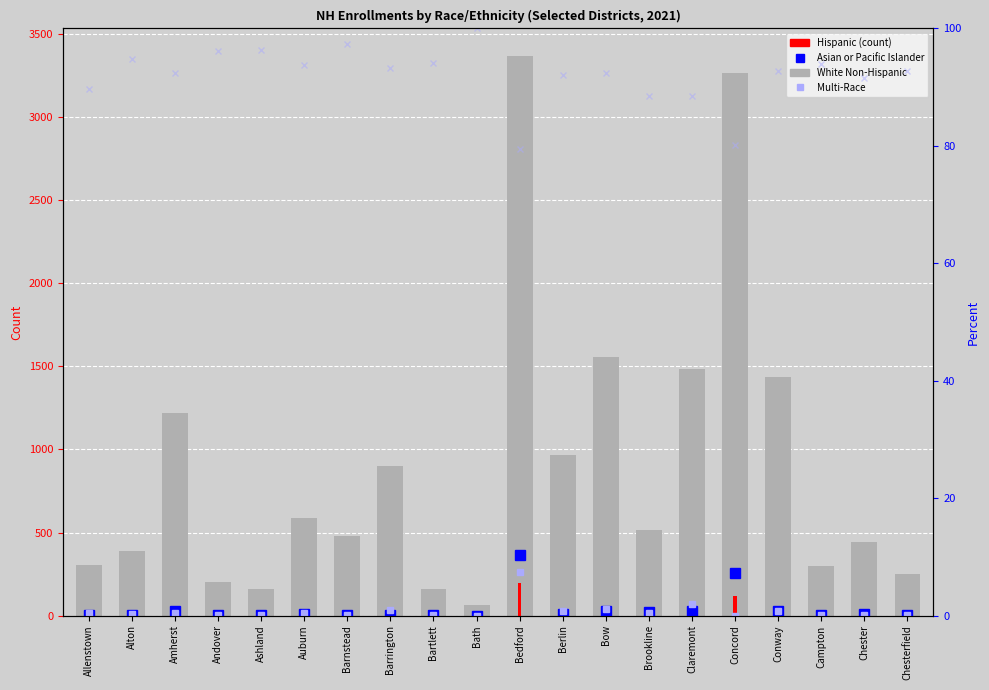

Which series has the largest total across all categories?

White Non-Hispanic